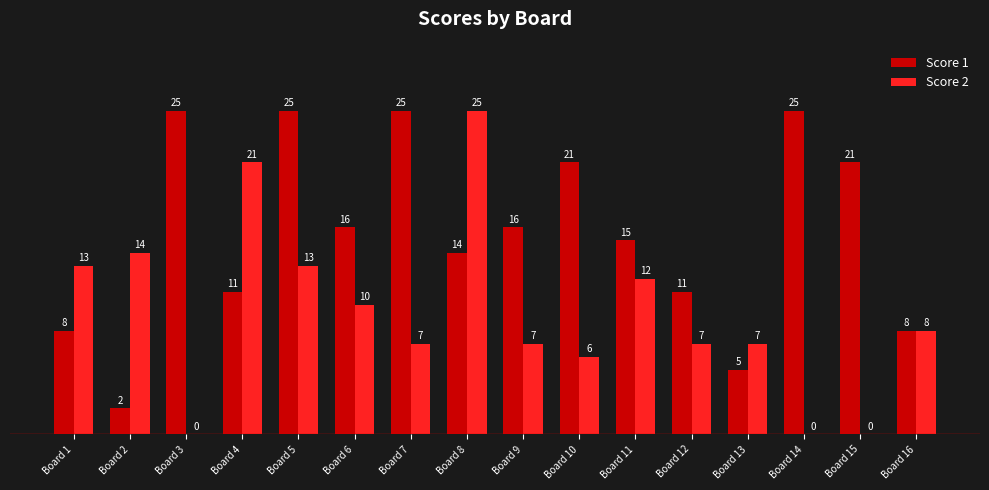

What is the maximum value for Score 1?

25